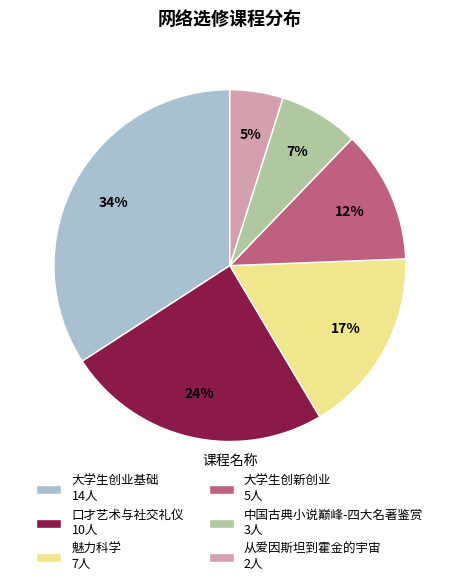

How many segments does this pie chart have?

6